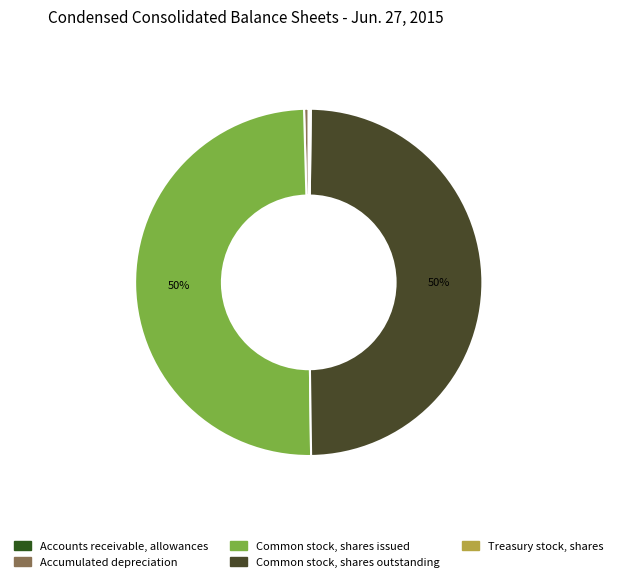

The Treasury stock, shares slice represents 1% of the pie. True or false?

False